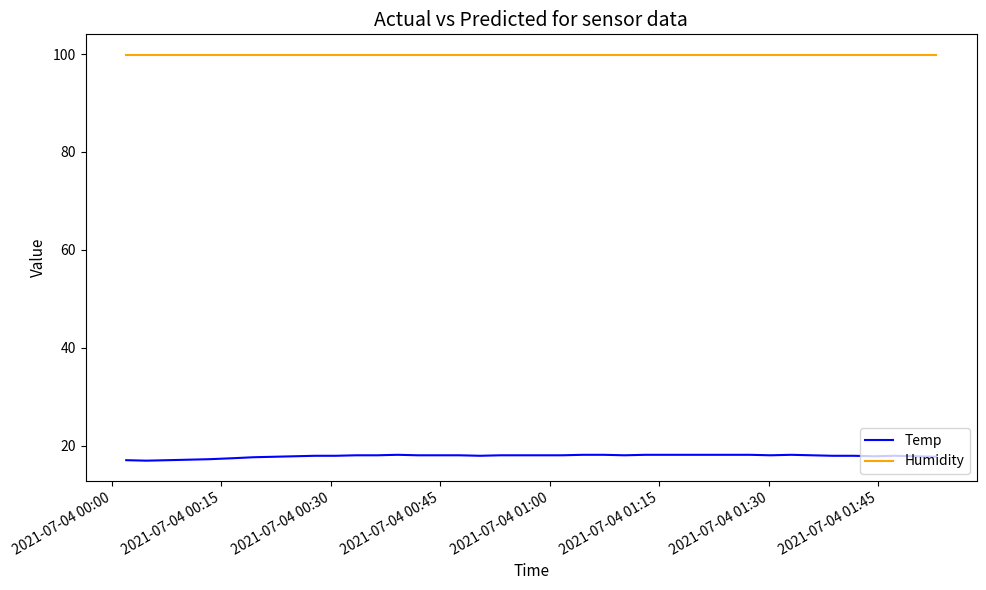

List the series in order of their peak value, lowest first.

Temp, Humidity